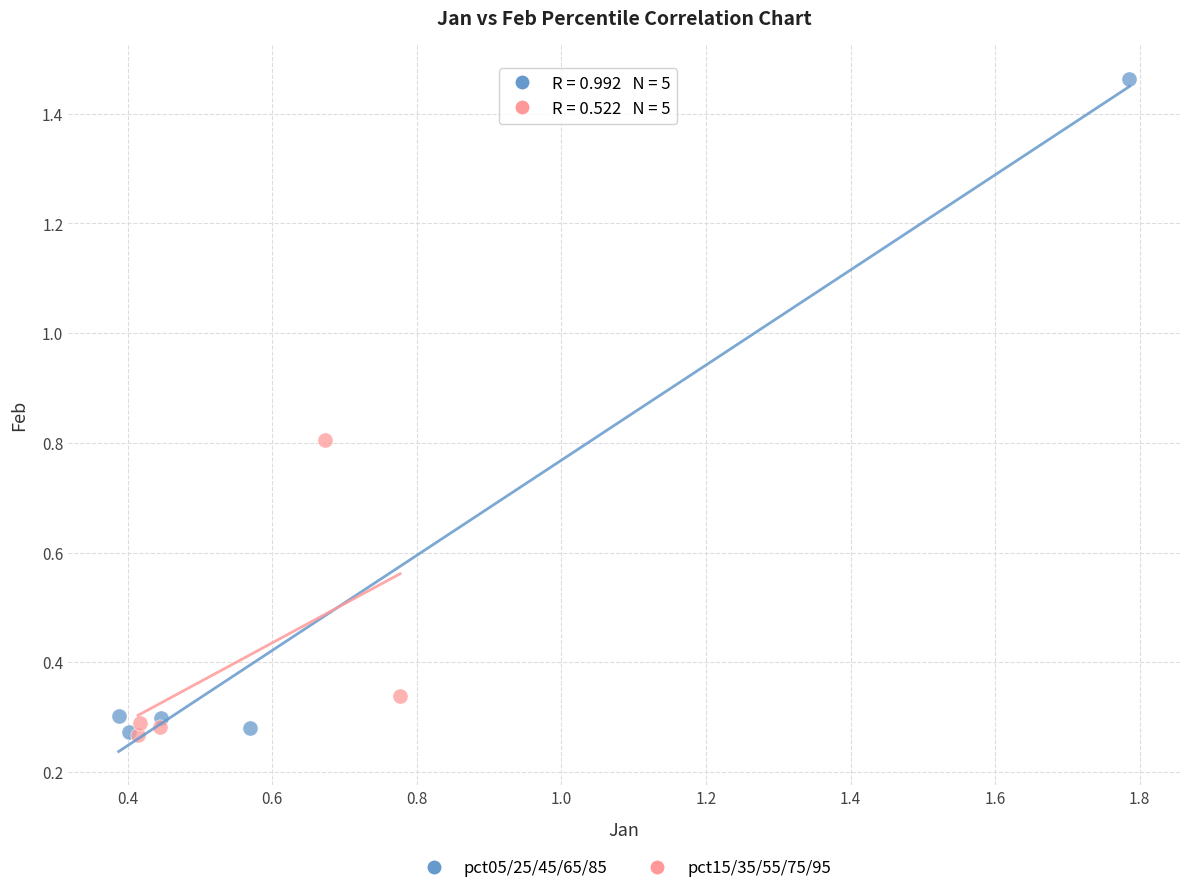

Which series reaches the maximum Y coordinate?

pct05/25/45/65/85